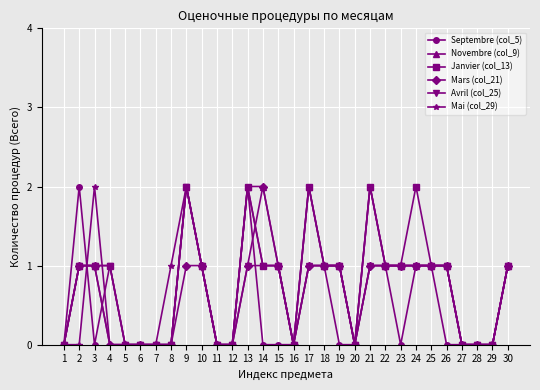

What is the highest value of the Mai (col_29) series?

2